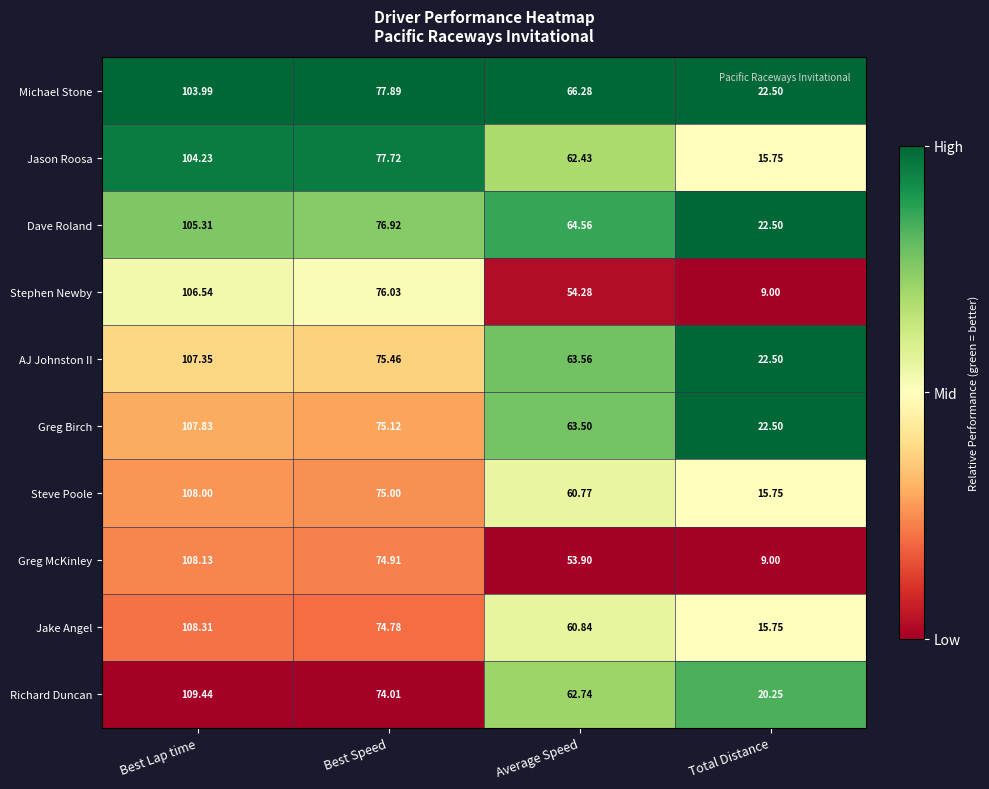

Which category has the lowest value in the Jake Angel series?

Total Distance